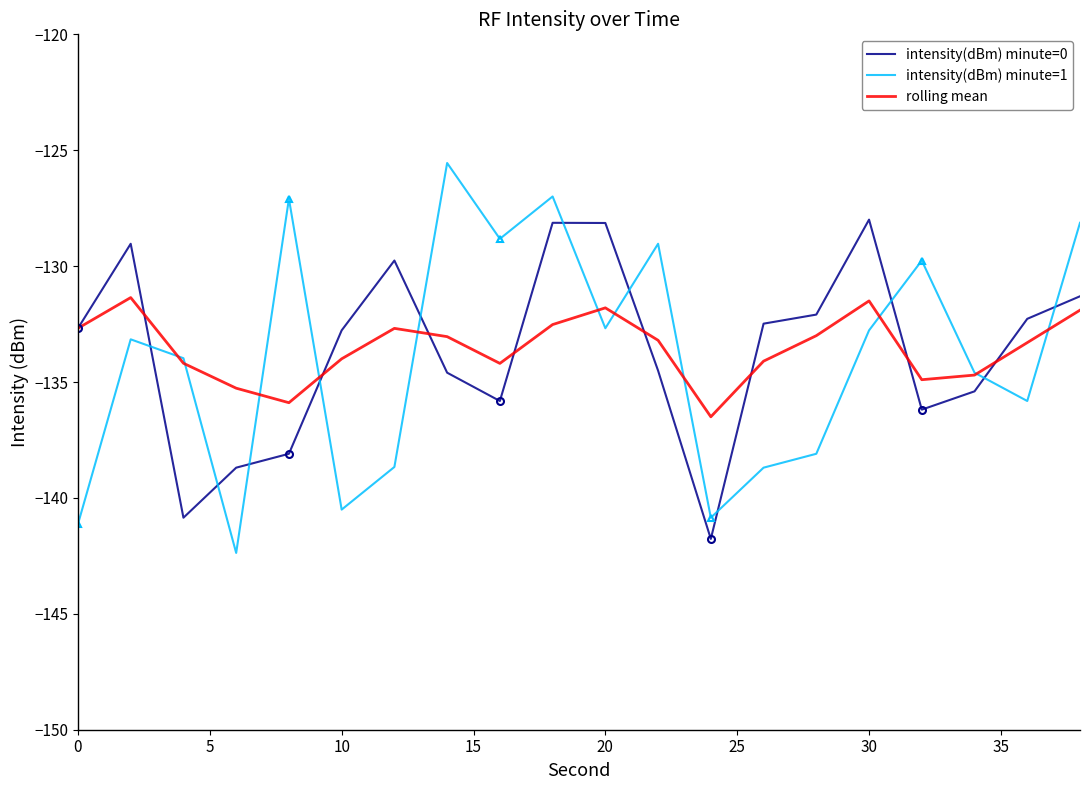

True or false: intensity(dBm) minute=1 has a value of -132.8 at 30.

True